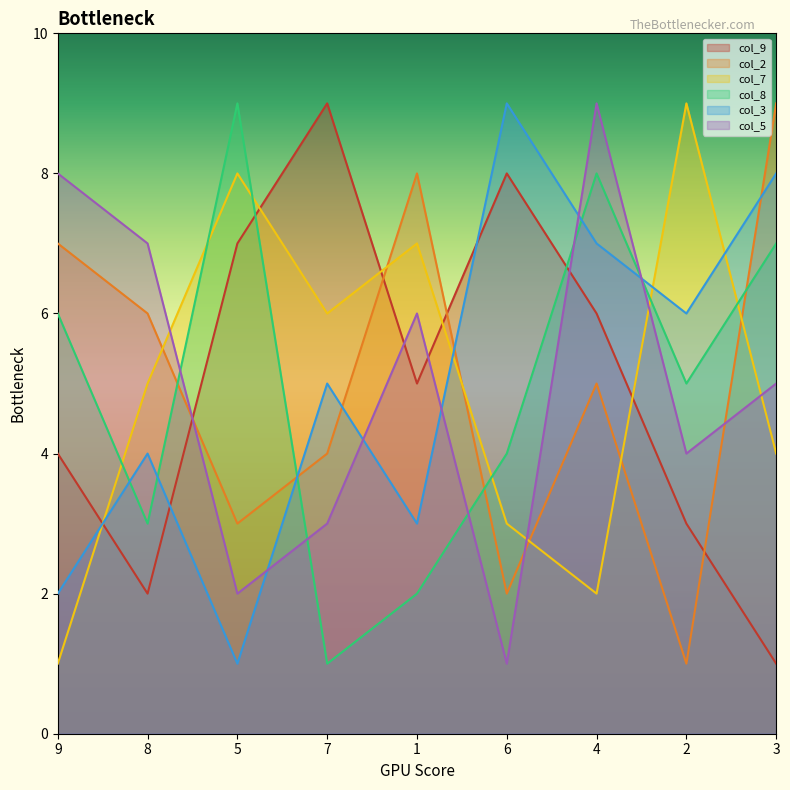

Which series has the largest range (max minus min)?

col_9